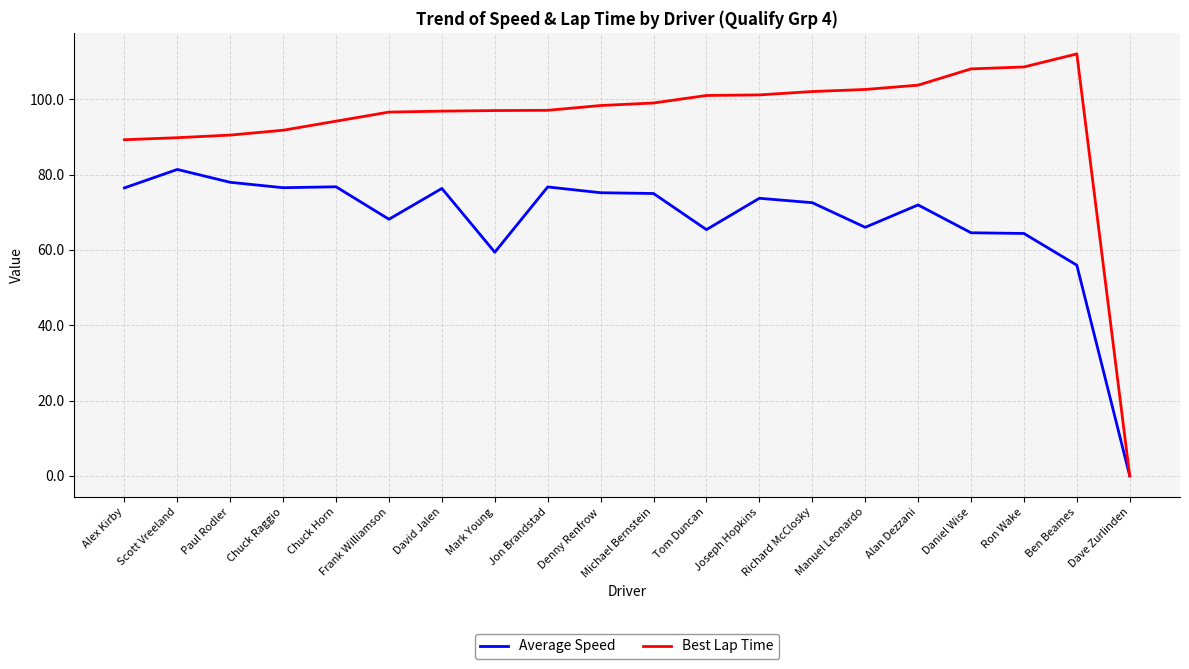

List the series in order of their peak value, highest first.

Best Lap Time, Average Speed